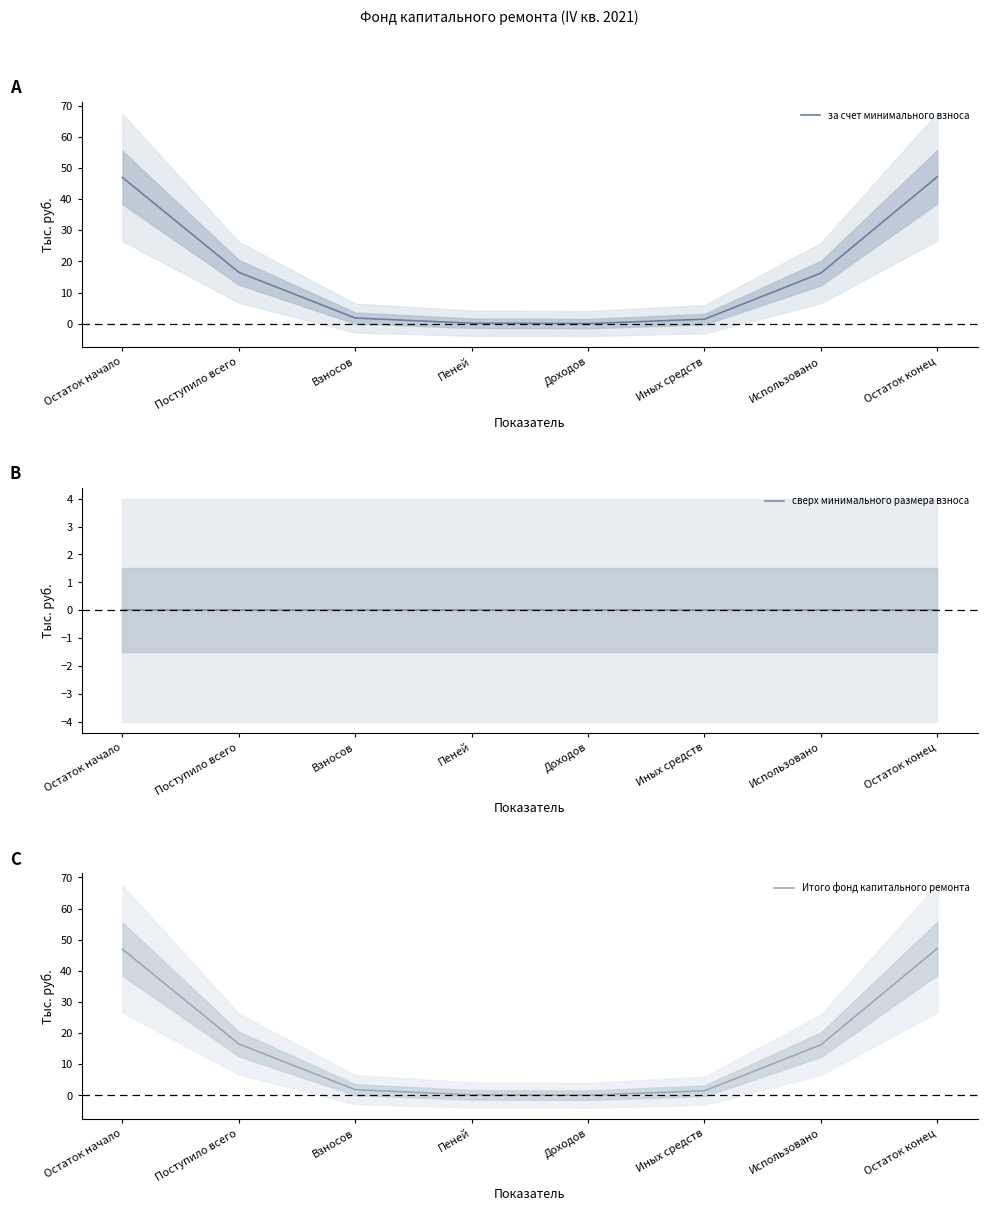

Which series has the widest spread of values?

за счет минимального взноса